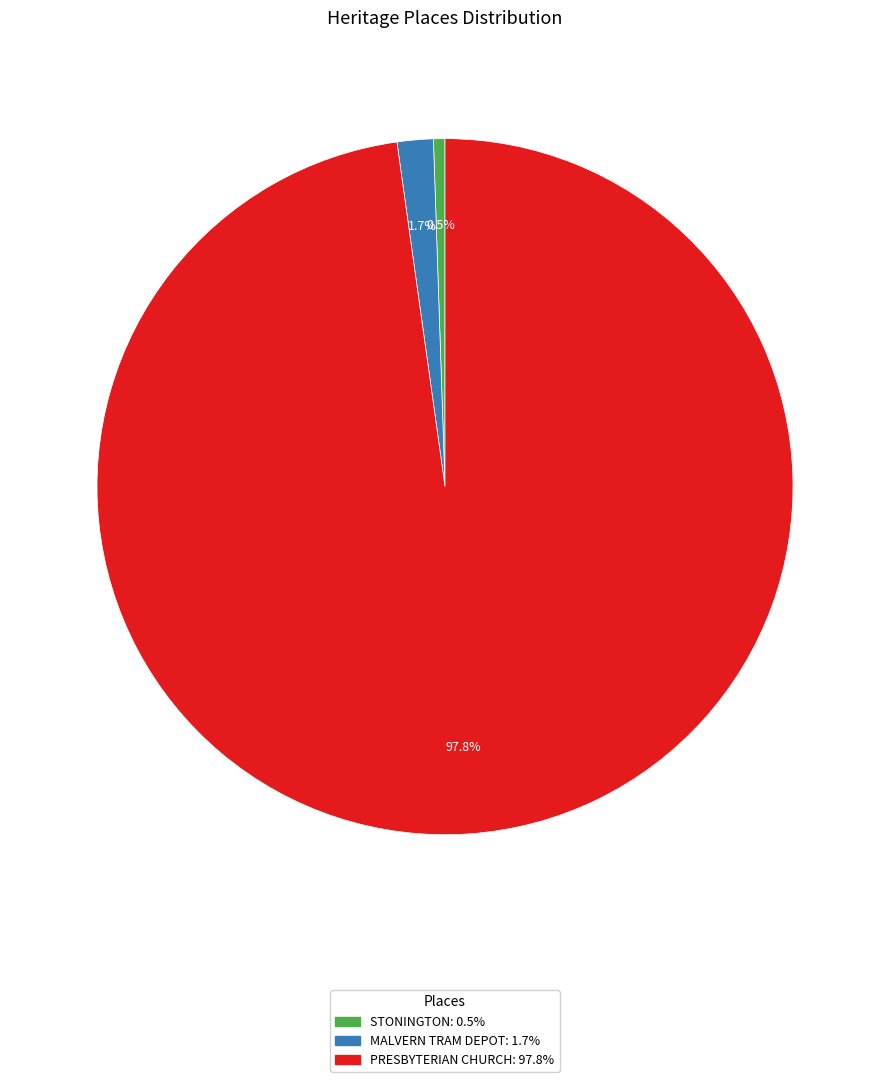

Which has a higher value, STONINGTON or PRESBYTERIAN CHURCH?

PRESBYTERIAN CHURCH